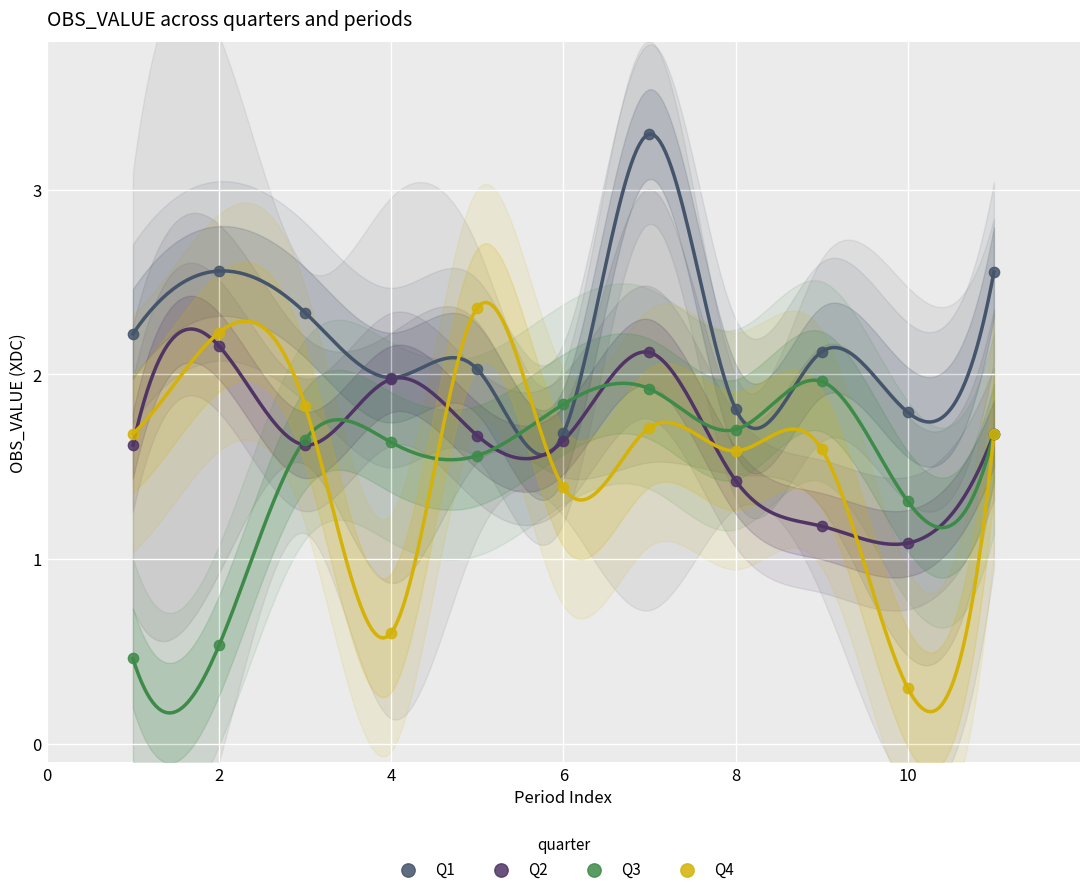

Which series has the widest spread of Y values?

Q4